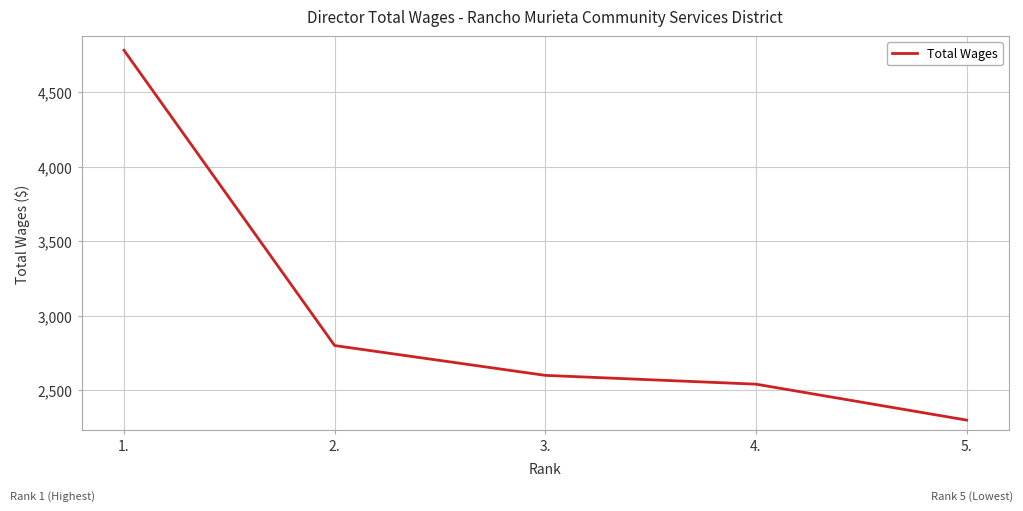

At which category does the chart reach its peak across all series?

1.